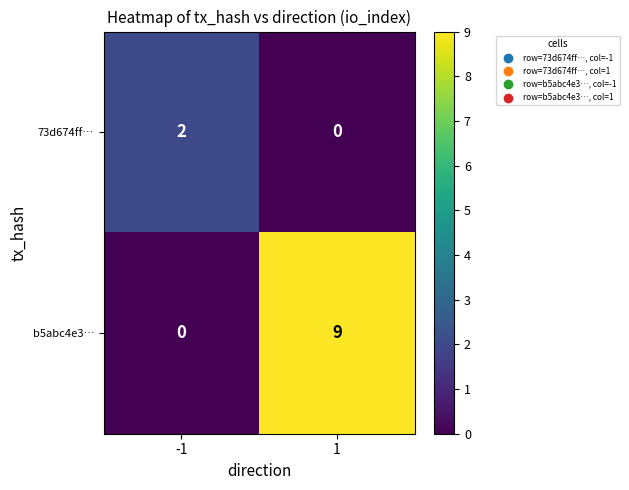

Read the b5abc4e3… value at 1.

9